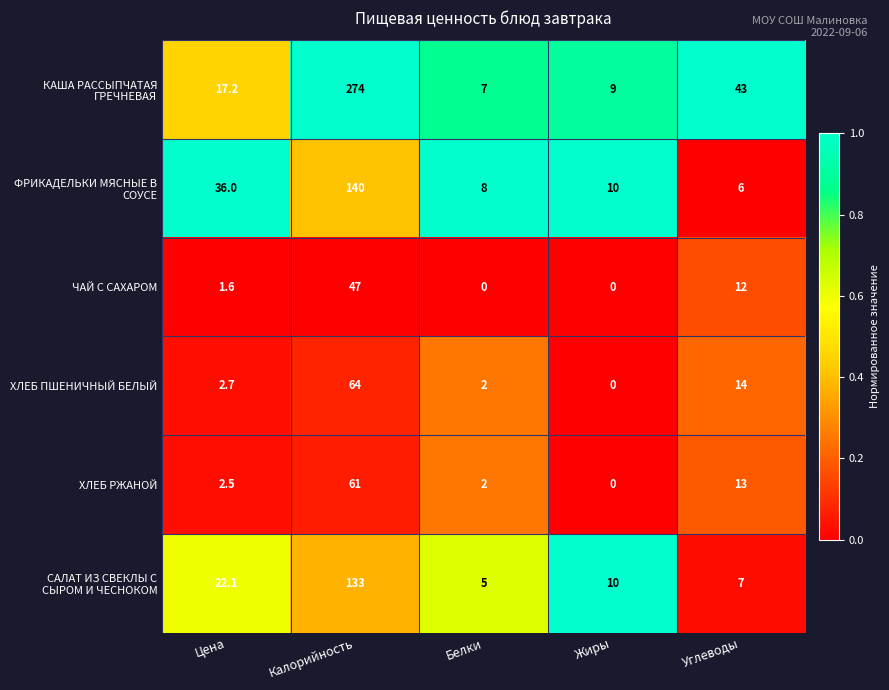

What is the spread (max minus min) of values at Цена?

34.4